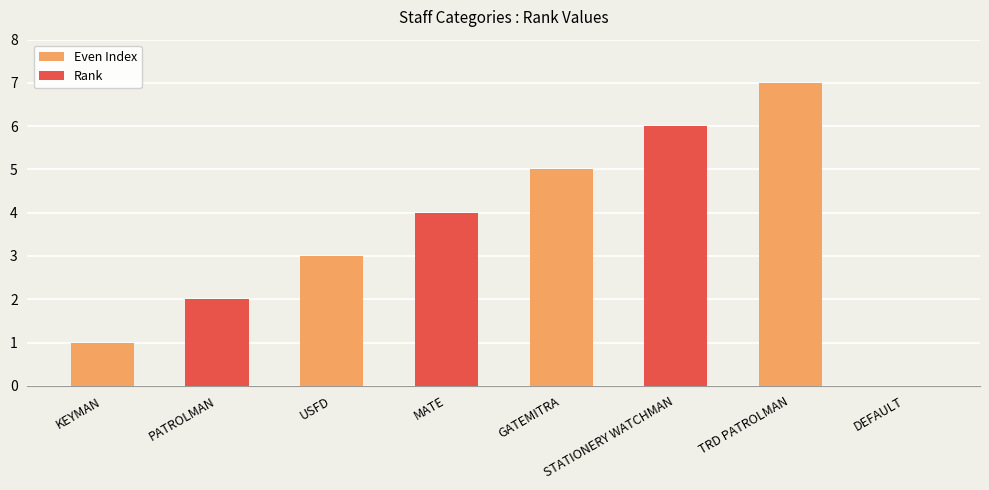

What is the sum of all values?

28